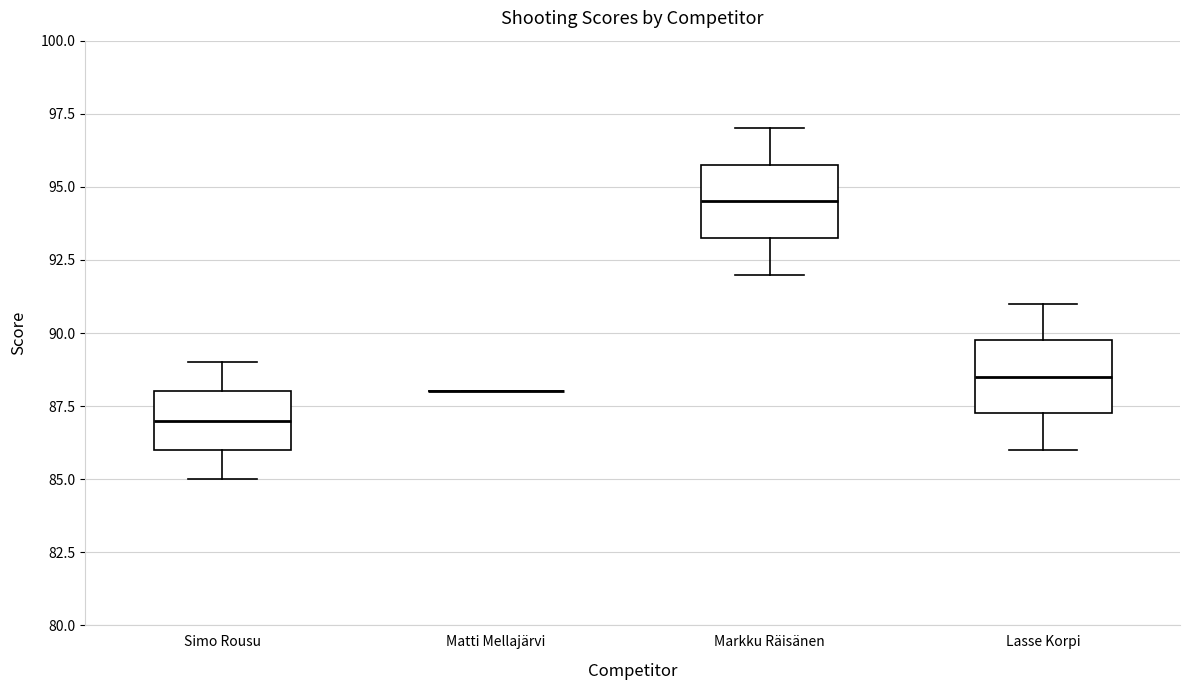

Reading left to right, transcribe this box plot: for each box, give where its median line is, the range the box spans, and where its two whiskers end, as read against the y-axis. The values are not printed on the chart, so give them approximately, as read against the axis.

Simo Rousu: median 87.0, box 86.0 to 88.0, whiskers 85.0 to 89.0
Matti Mellajärvi: box collapsed to a line at 88.0, whiskers 88.0 to 88.0
Markku Räisänen: median 94.5, box 93.5 to 96.0, whiskers 92.0 to 97.0
Lasse Korpi: median 88.5, box 87.5 to 90.0, whiskers 86.0 to 91.0